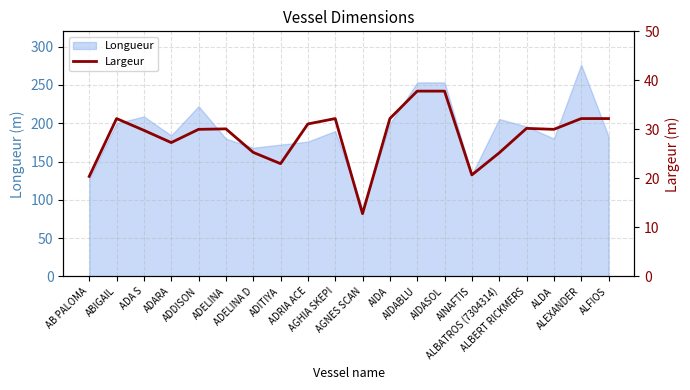

True or false: the data shows 13.2 at ADA S.

False